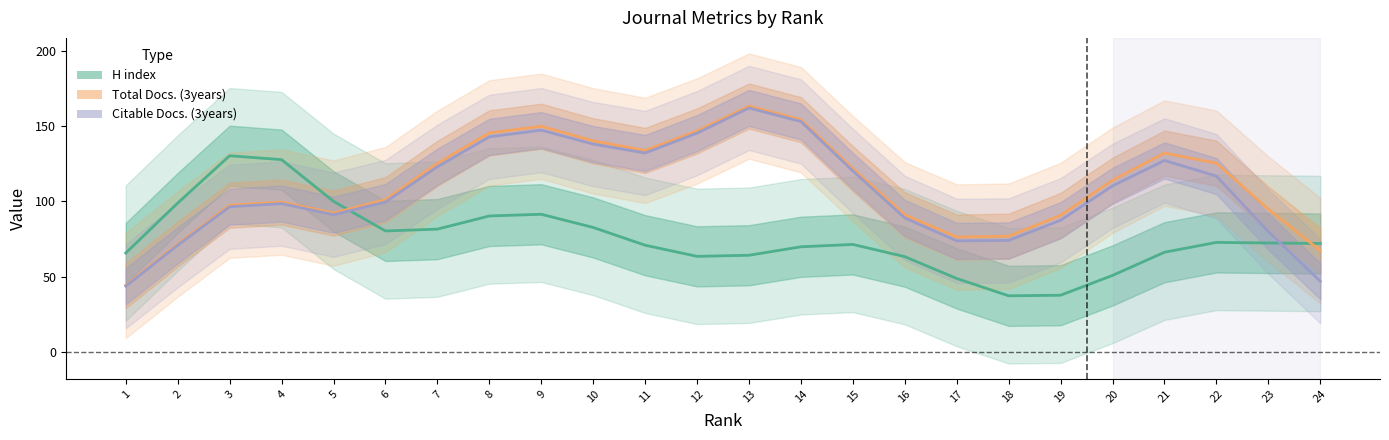

What is the value of the Total Docs. (3years) point at the 20th from the left?

114.0